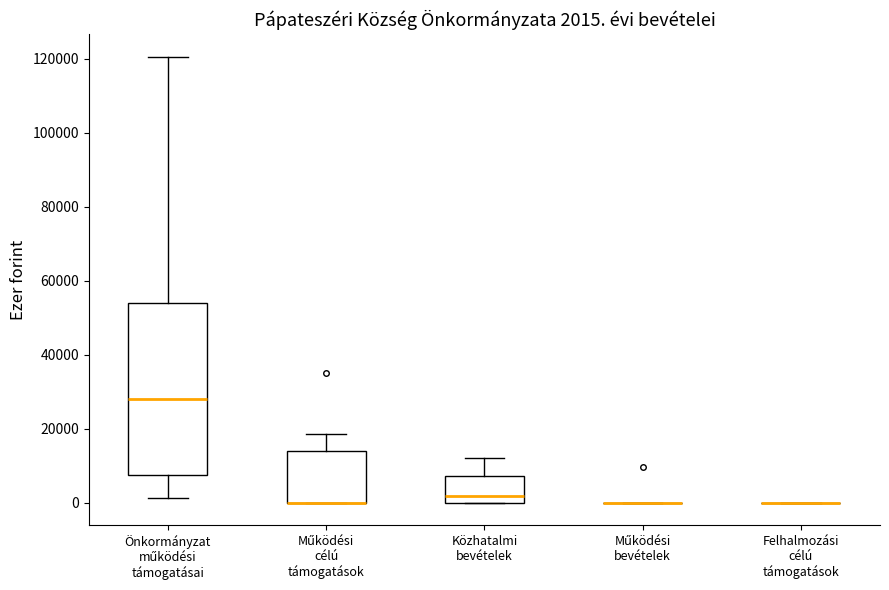

Comparing the boxes themselves (not the whiskers), which one is the tallest?

Önkormányzat működési támogatásai